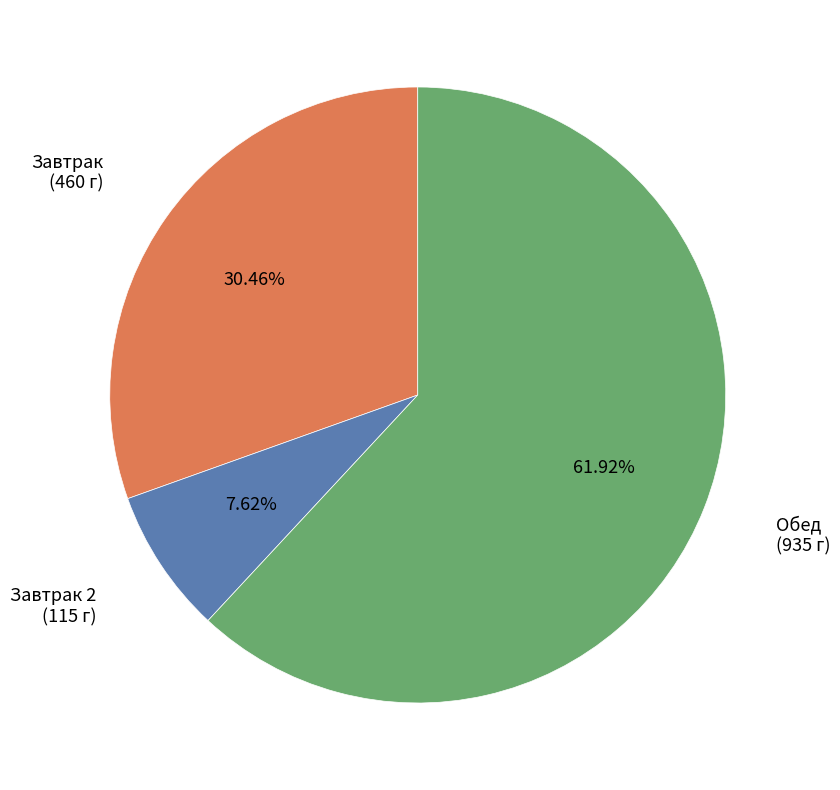

Is there a majority slice in this chart?

Yes